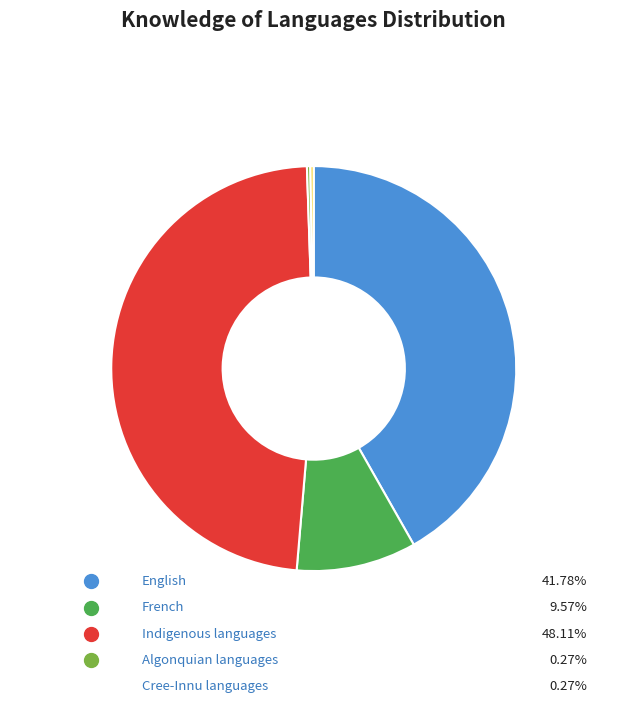

Between French and Cree-Innu languages, which is larger?

French